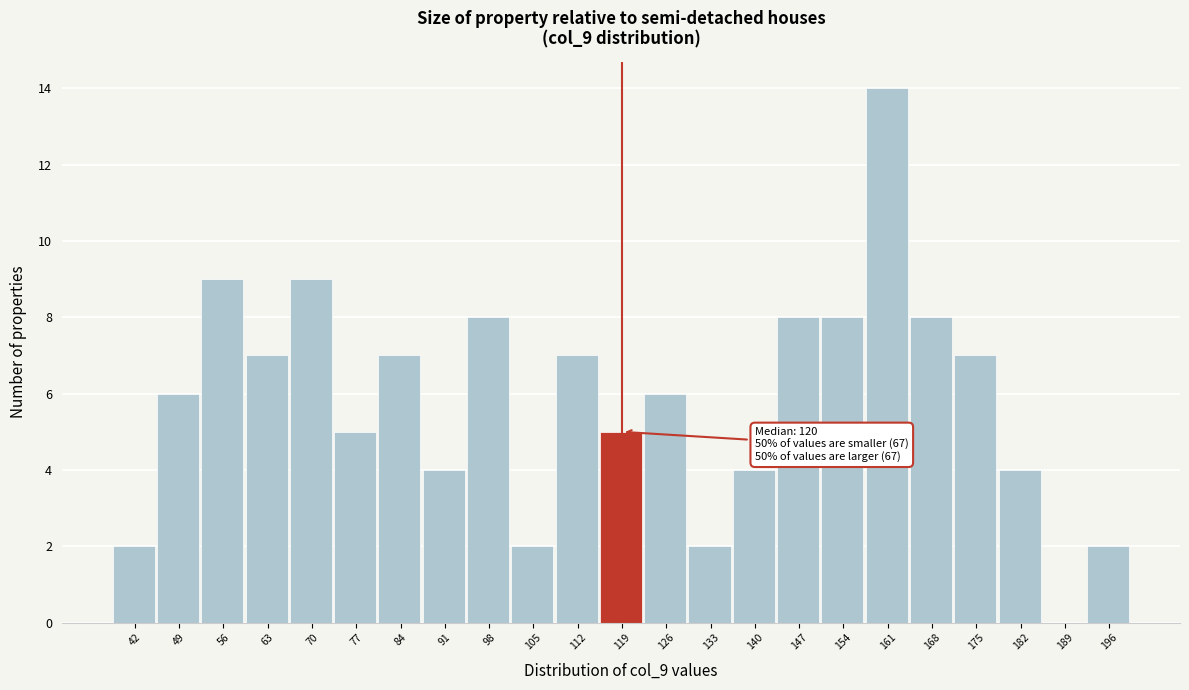

Reading left to right, extract all data points from this chart.

42=2	49=6	56=9	63=7	70=9	77=5	84=7	91=4	98=8	105=2	112=7	119=5	126=6	133=2	140=4	147=8	154=8	161=14	168=8	175=7	182=4	189=0	196=2